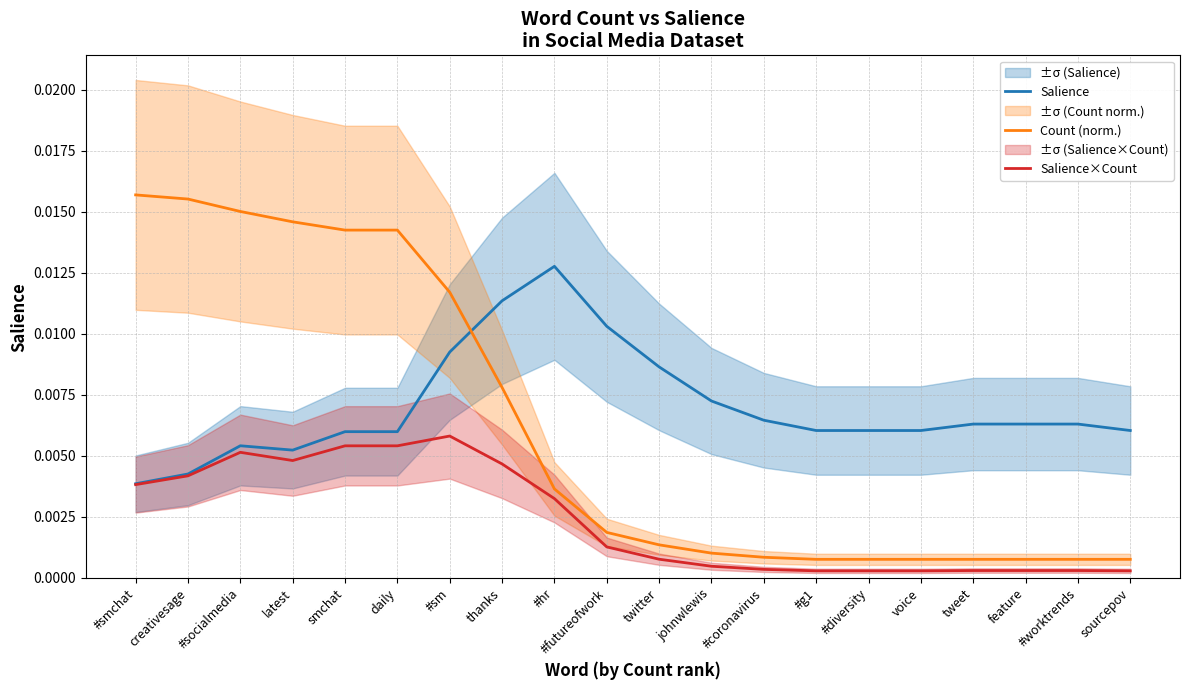

What position from the right is #g1?

7